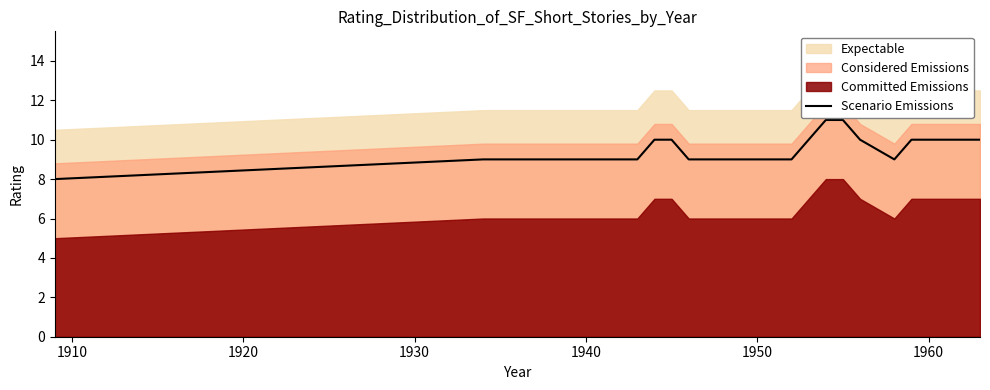

What is the highest value of the Scenario Emissions series?

11